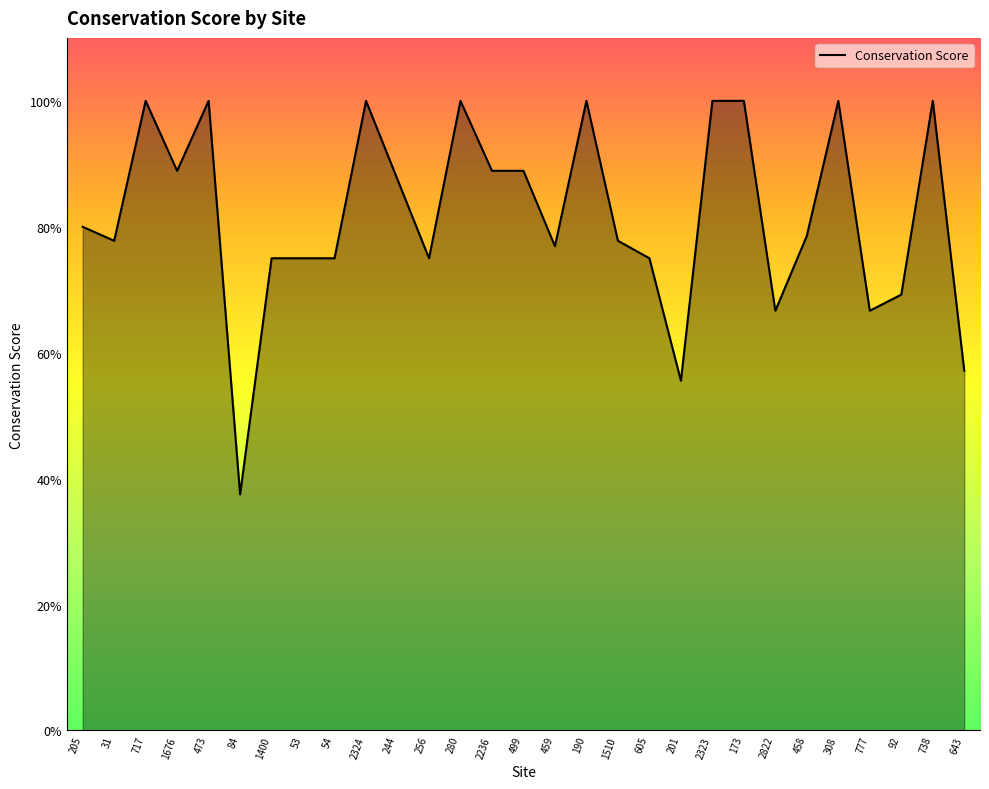

The value at 53 is 0.8. True or false?

True